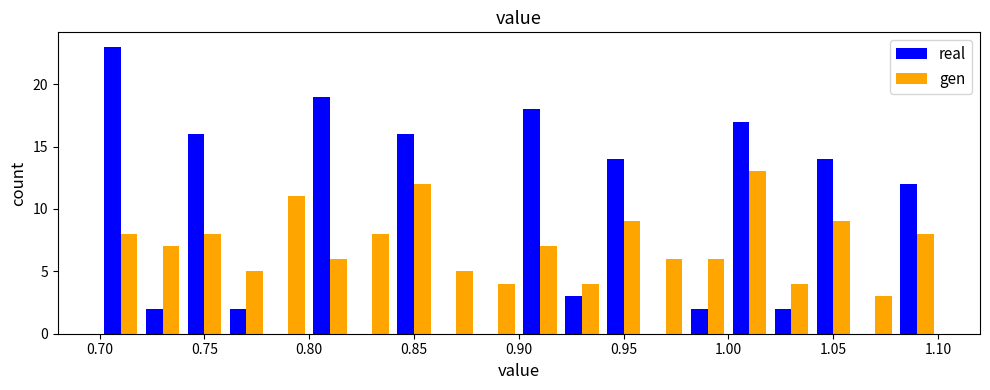

In the real series, which range on the x-axis has the tallest bar?

0.70 to 0.72